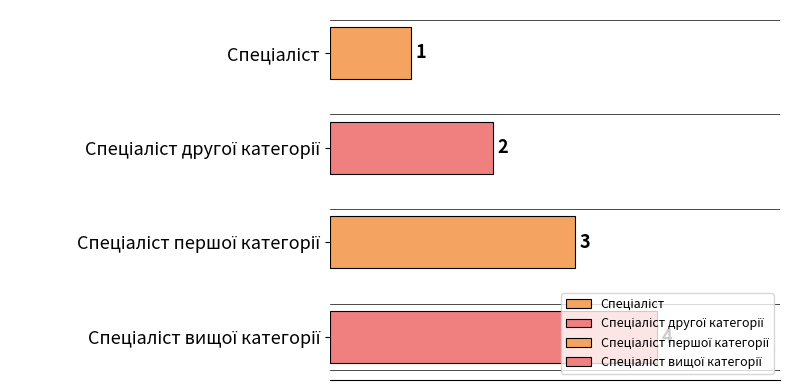

Count the values in the range 2 to 4.

3